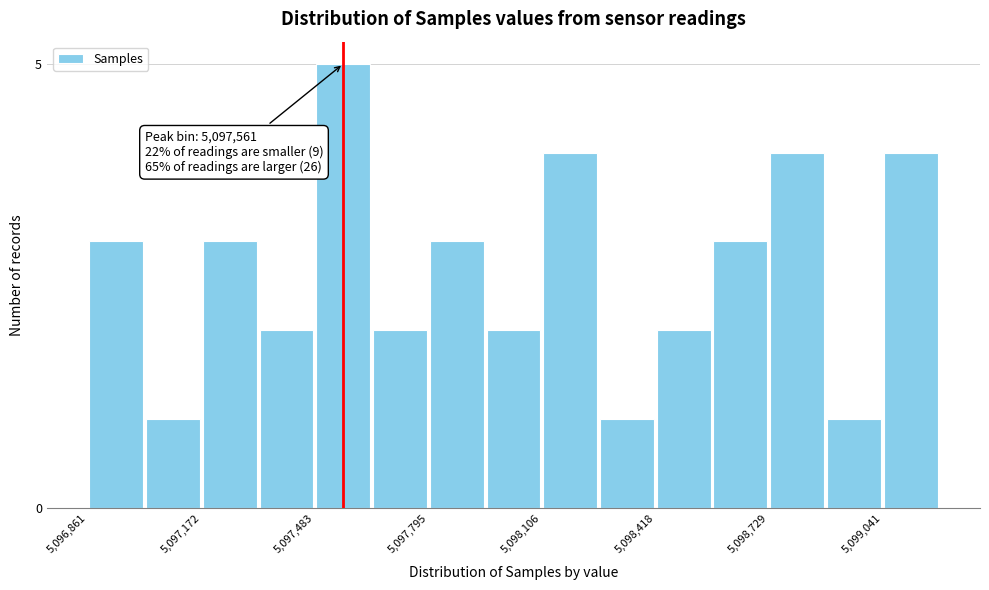

Around what value on the x-axis is the tallest bar? Give the approximate position of its centre, as read against the axis.

5097550